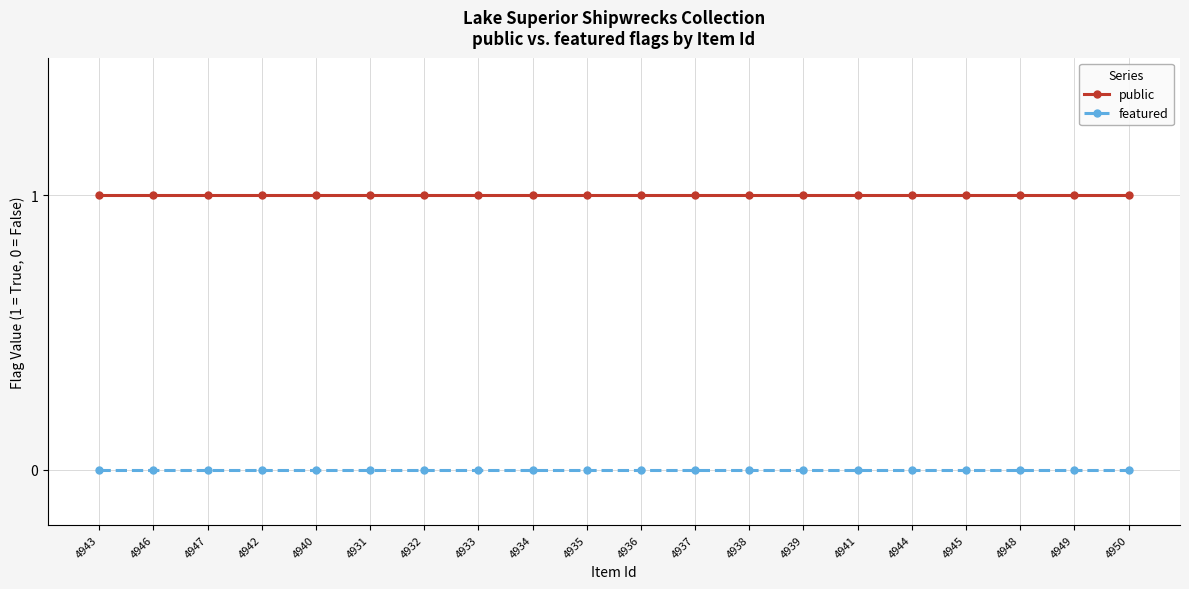

What is the average value of the public series?

1